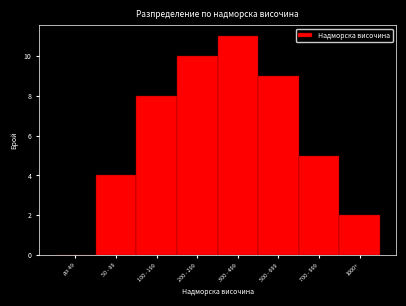

Reading left to right, extract all data points from this chart.

до 49=0	50 - 99=4	100 - 199=8	200 - 299=10	300 - 499=11	500 - 699=9	700 - 999=5	1000+=2